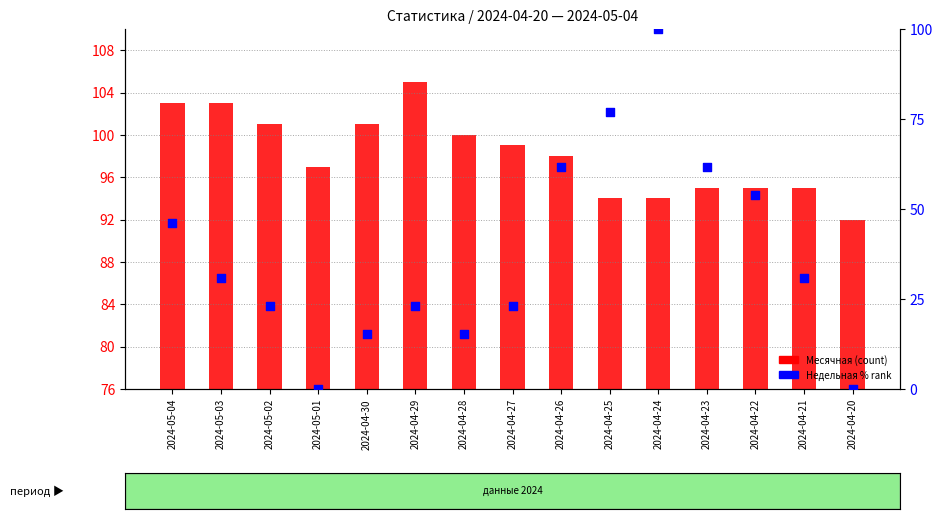

At how many categories does at least one series exceed 102?

3